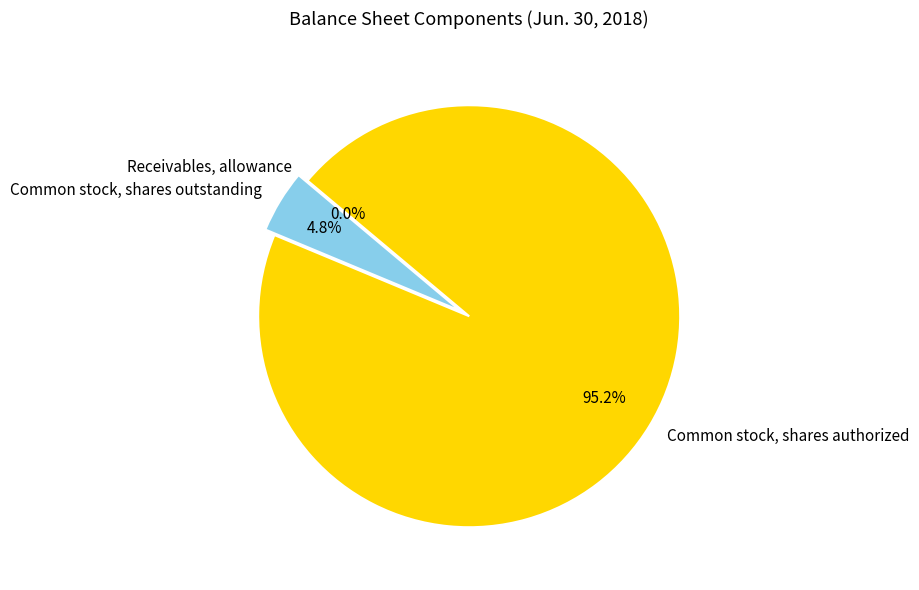

Combined, what portion of the pie is Common stock, shares authorized and Common stock, shares outstanding?

100.0%